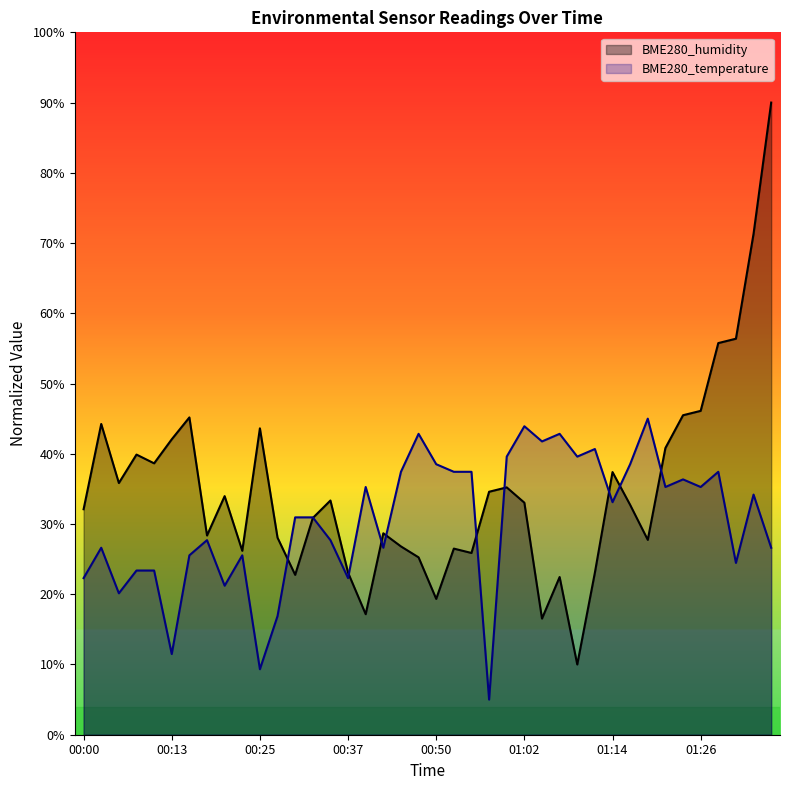

What are all the series names shown in the legend?

BME280_humidity, BME280_temperature